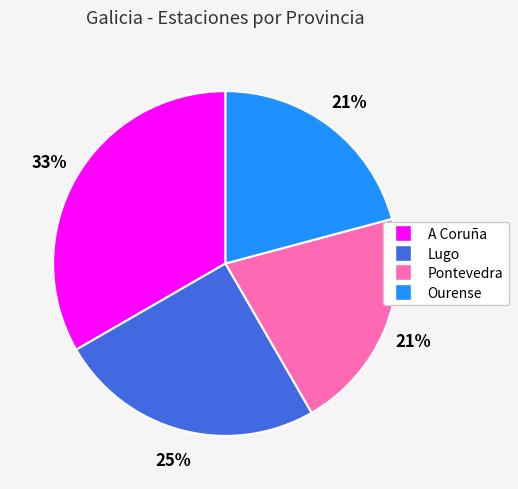

To the nearest percent, what is the average slice percentage?

25%